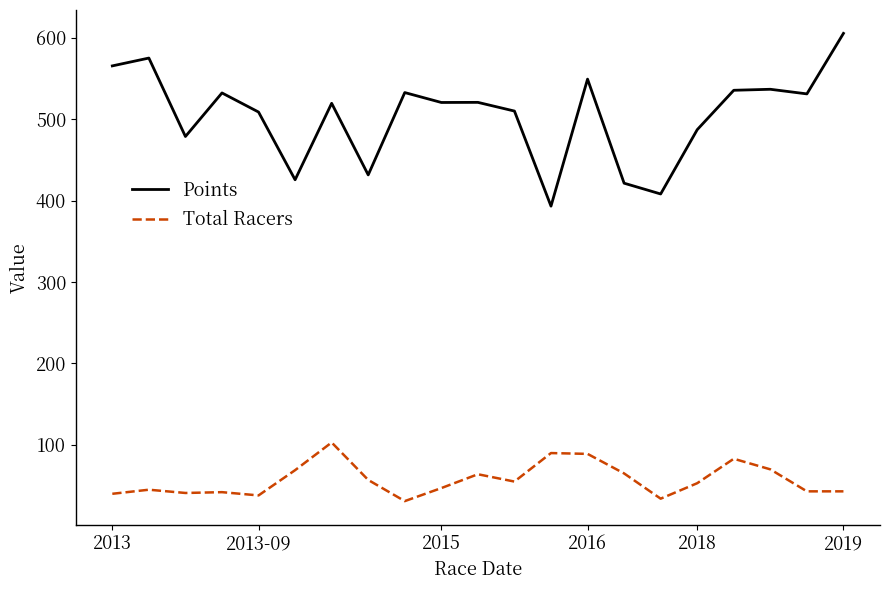

What is the minimum value shown in the chart?

31.0